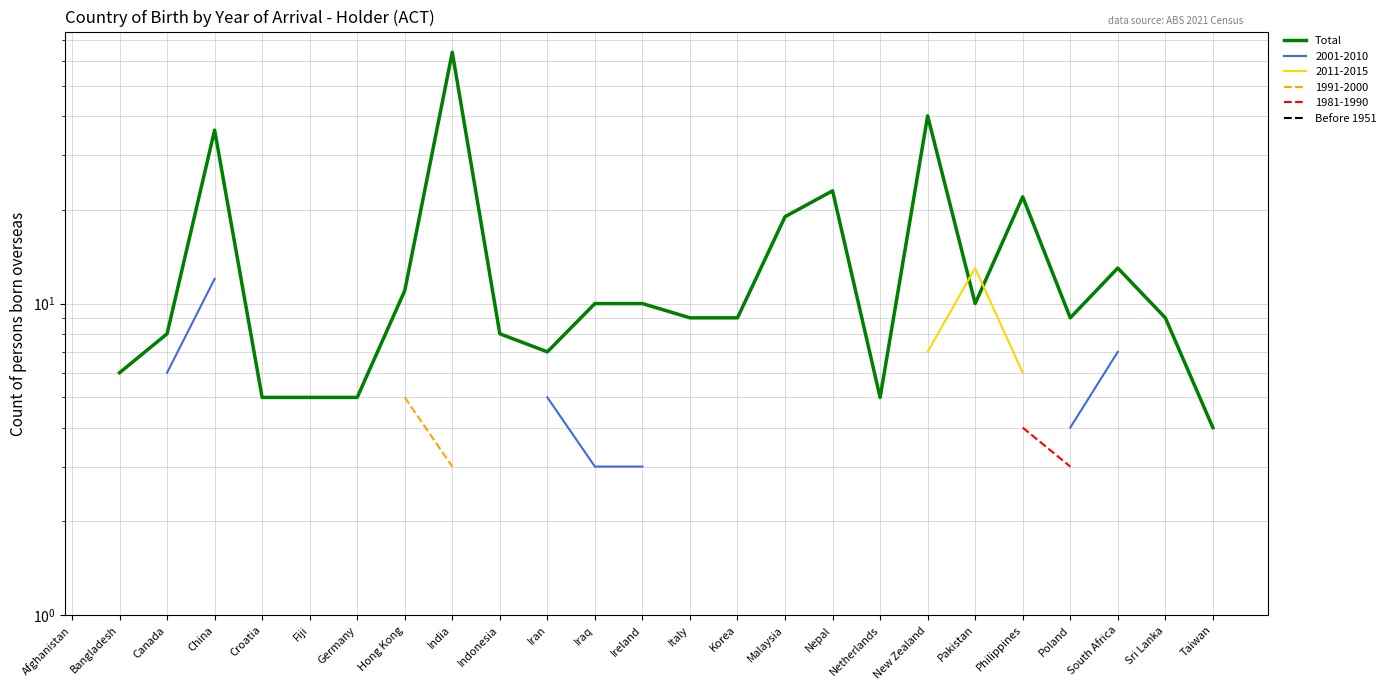

How many lines are shown in the chart?

2